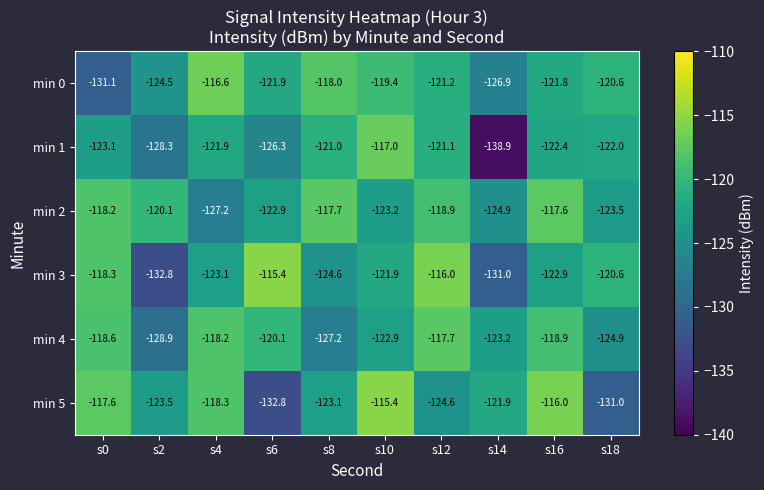

How many data points in min 5 are above -121?

4